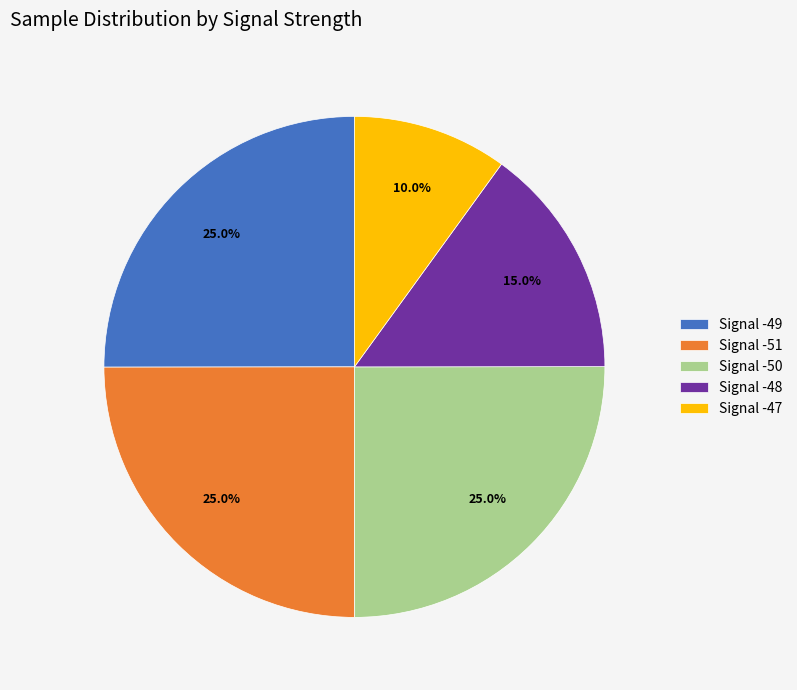

Approximately how many times larger is the value at Signal -47 compared to Signal -48?

0.7